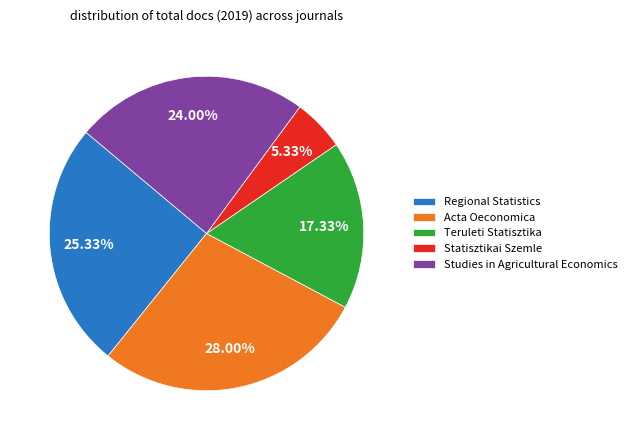

Which slice is the smallest?

Statisztikai Szemle